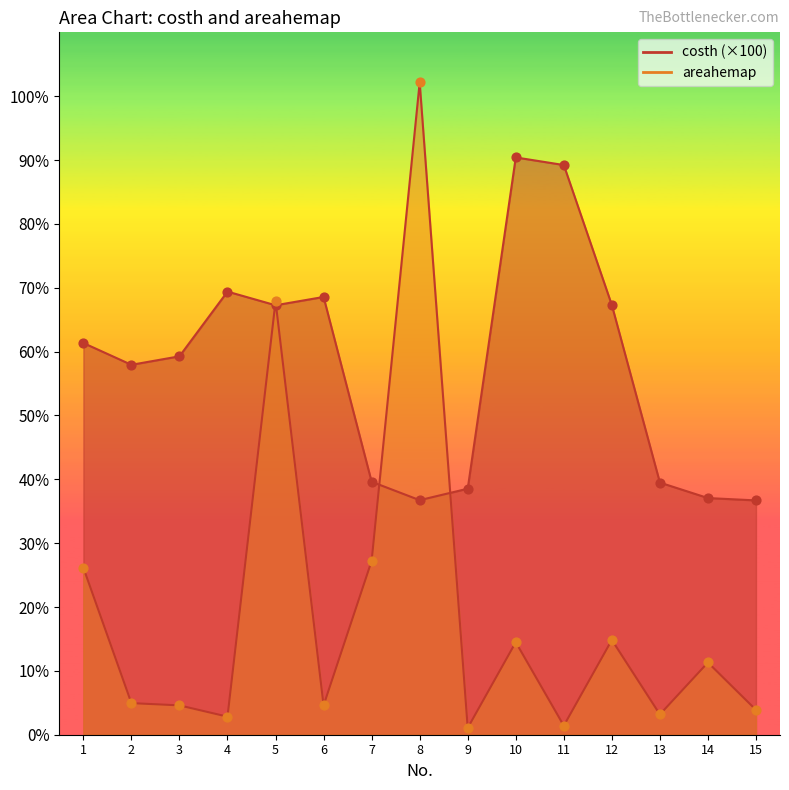

Which series reaches the maximum Y coordinate?

areahemap